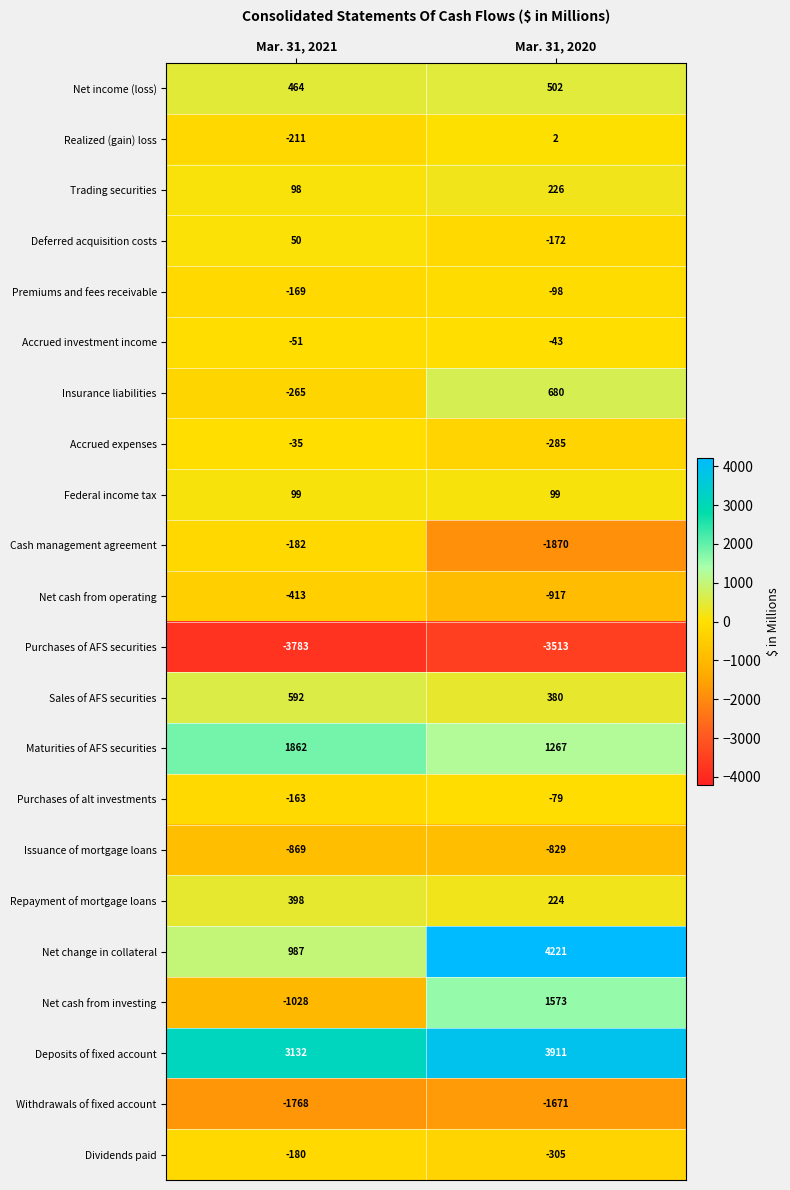

Which series has the widest spread of values?

Net change in collateral